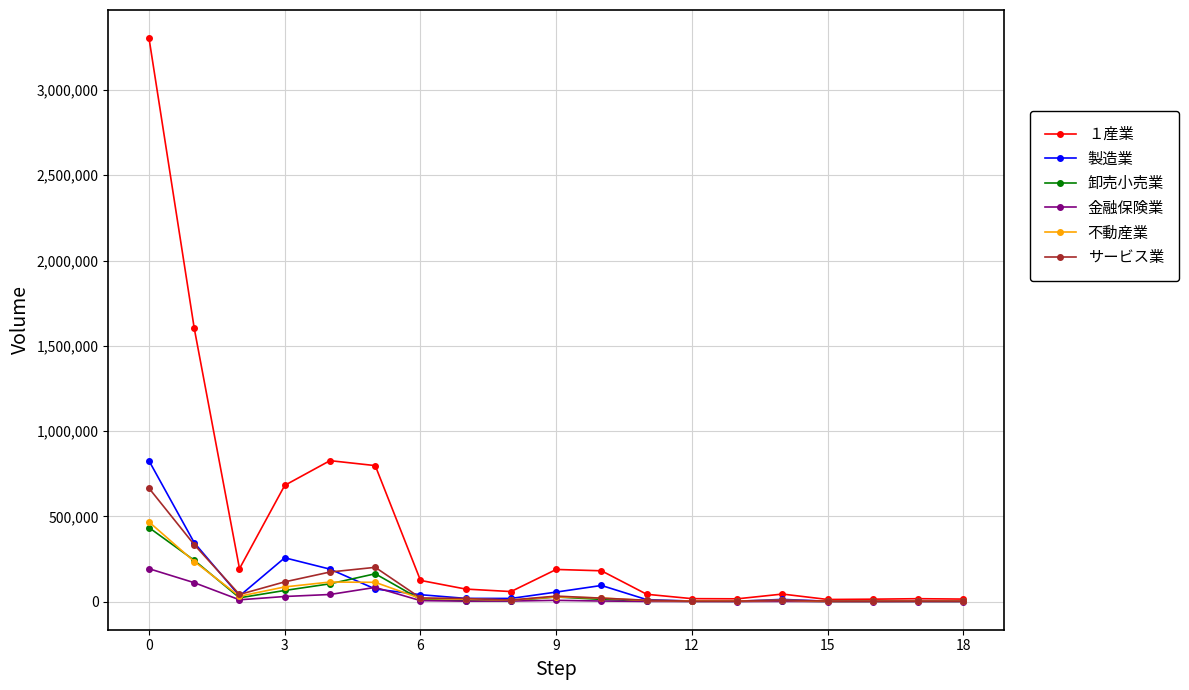

True or false: 製造業 has more than 2 points higher than both neighbors.

True